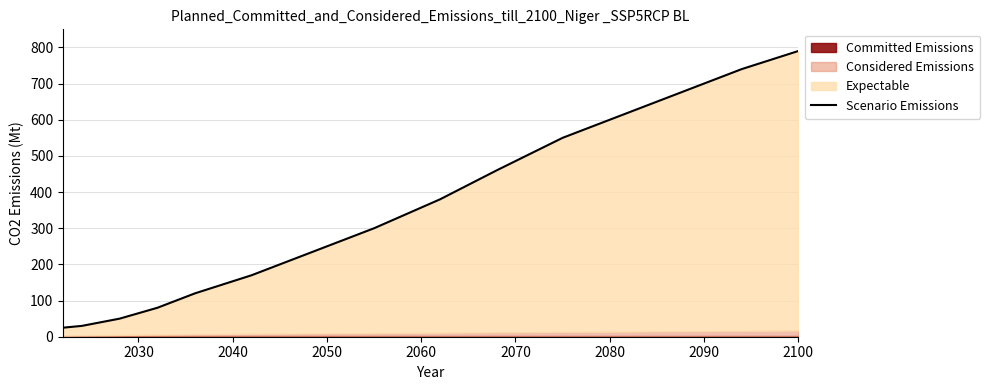

The value at 2020 is 39. True or false?

False